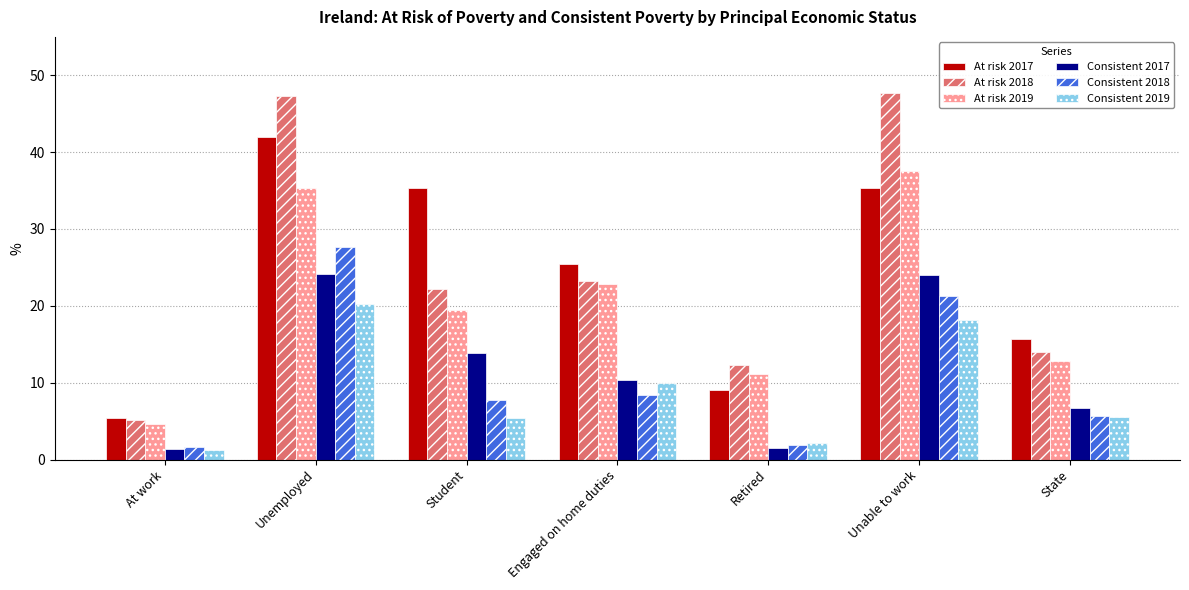

How many groups of bars are there?

7